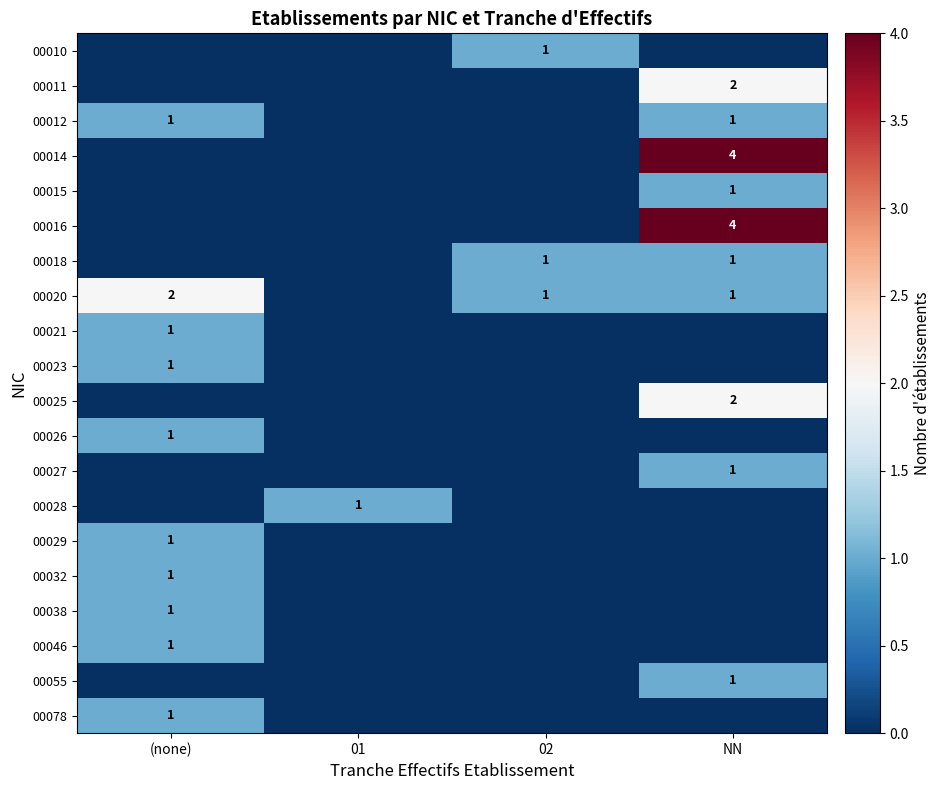

True or false: 00025 has a value of 2 at NN.

True